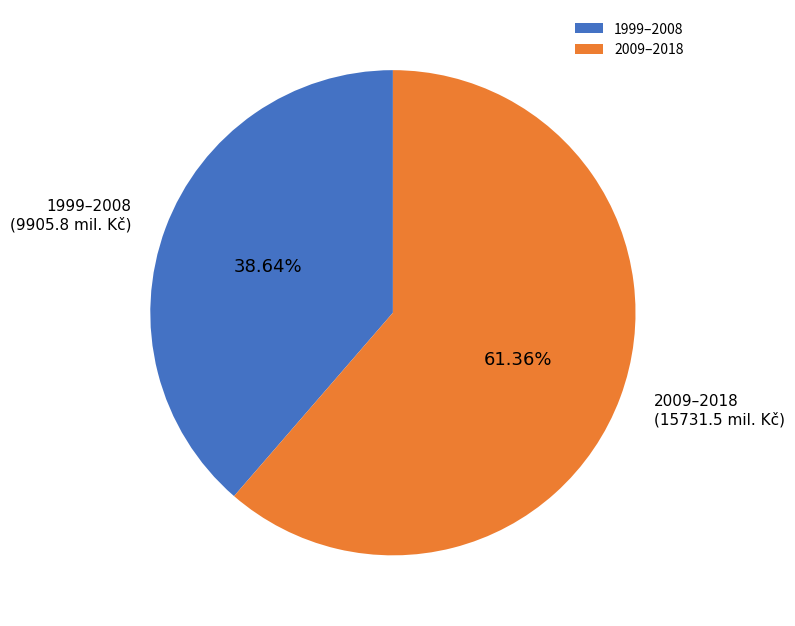

What is the smallest slice in the pie chart?

1999–2008